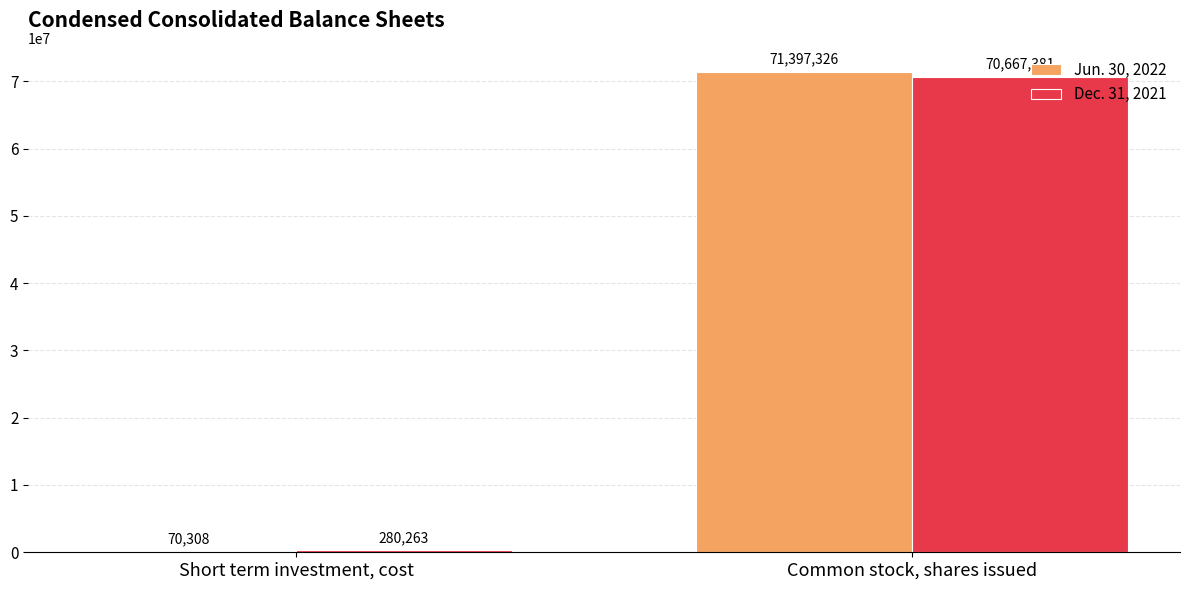

What is the sum of the Dec. 31, 2021 values at Short term investment, cost and Common stock, shares issued?

70947644